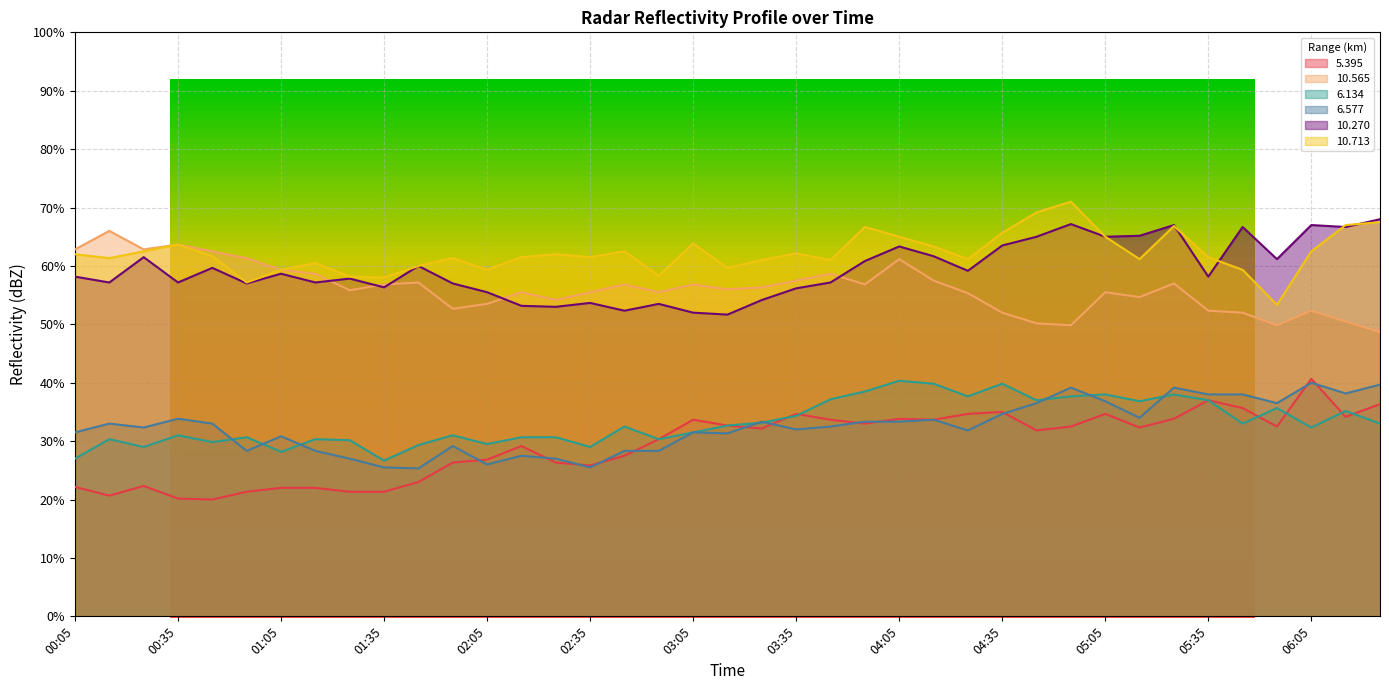

True or false: 10.713 and 6.134 intersect in this chart.

False